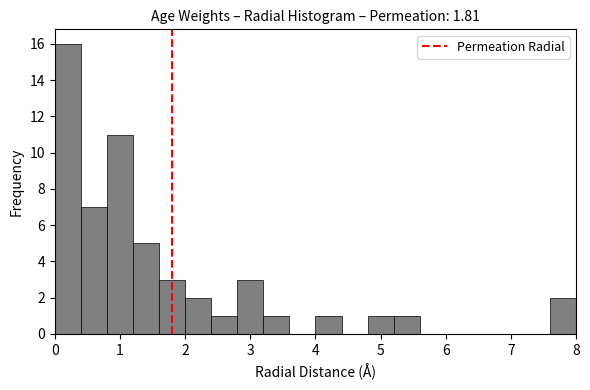

Over which range of the x-axis is the bar tallest?

0.0 to 0.4